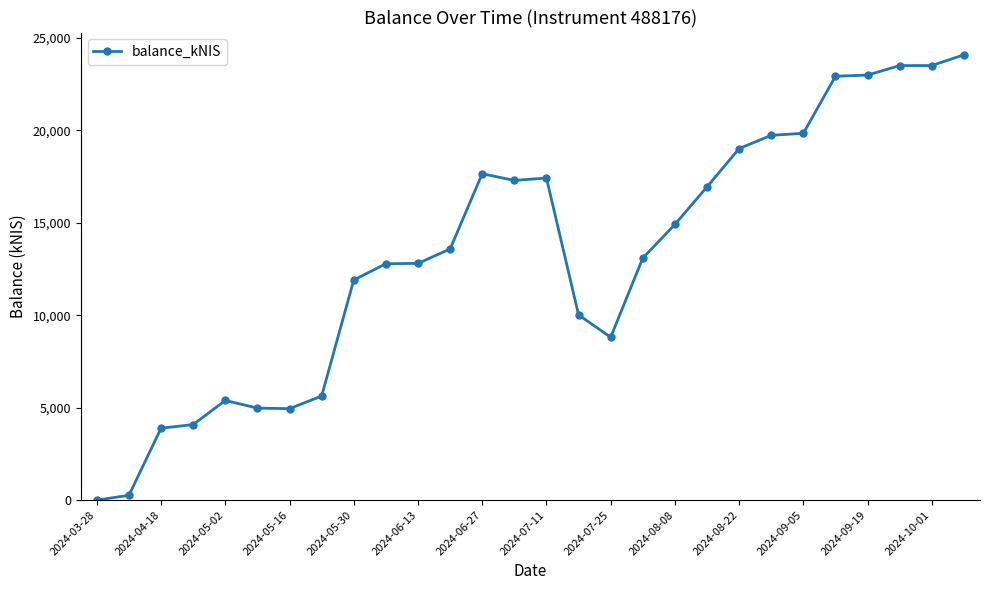

What is the difference between the second highest and second lowest values?

23240.7